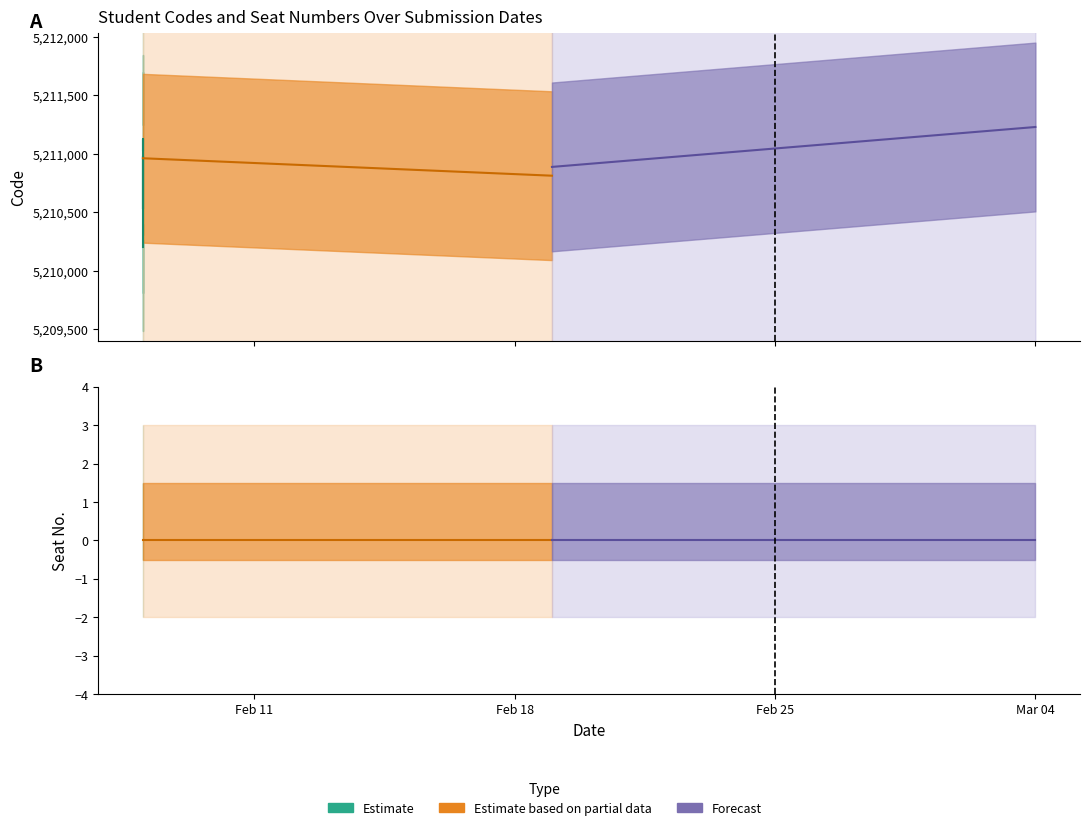

Which series has the largest total across all categories?

Code